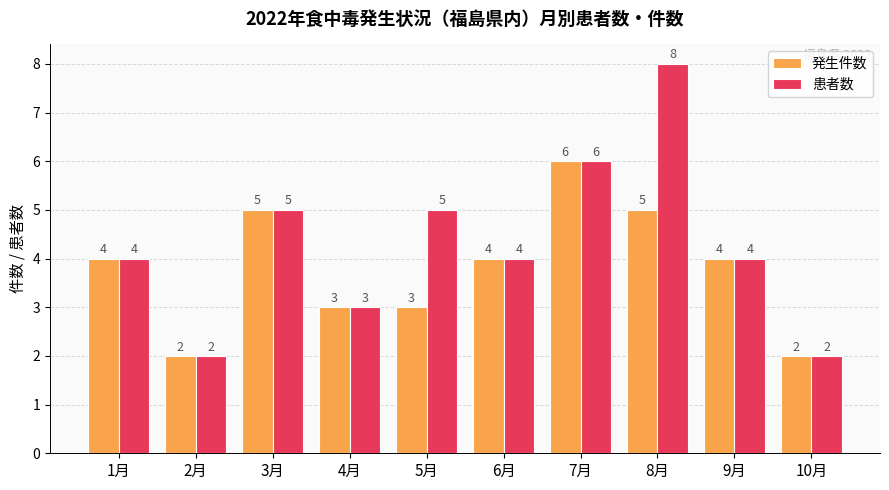

What is the difference between the second highest and second lowest values in the 発生件数 series?

3